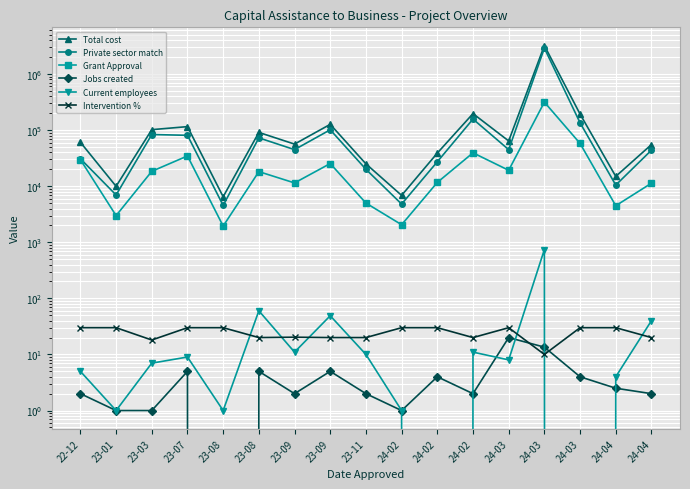

Reading right to left, extract all data points from this chart.

Total cost: 55155.1	14936.7	192616.9	3210160.0	64010.8	196594.2	38890.8	6852.0	25000.0	126563.0	56257.6	90855.0	6478.0	115270.0	101758.0	9950.0	60611.2
Private sector match: 43854.1	10455.7	134831.9	2895160.0	44807.6	157275.4	27223.5	4796.4	20000.0	101250.4	44829.9	72684.0	4534.6	80689.0	83350.9	6965.0	30858.5
Grant Approval: 11301.0	4481.0	57785.1	315000.0	19203.2	39318.8	11667.2	2055.6	5000.0	25312.6	11427.7	18171.0	1943.4	34581.0	18407.1	2985.0	29752.7
Jobs created: 2.0	2.5	4.0	13.5	20.0	2.0	4.0	1.0	2.0	5.0	2.0	5.0	0.0	5.0	1.0	1.0	2.0
Current employees: 40.0	4.0	0.0	742.0	8.0	11.0	0.0	1.0	10.0	49.0	11.0	60.0	1.0	9.0	7.0	1.0	5.0
Intervention %: 20.0	30.0	30.0	10.0	30.0	20.0	30.0	30.0	20.0	20.0	20.3	20.0	30.0	30.0	18.1	30.0	30.0